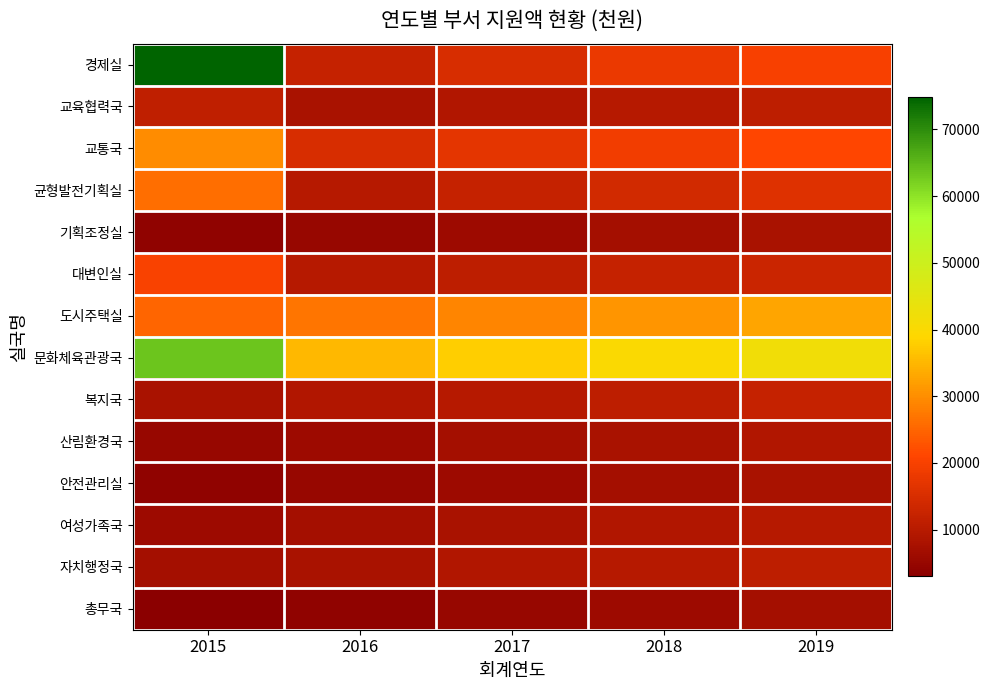

Rank the series at 2016 from highest to lowest value.

문화체육관광국, 도시주택실, 교통국, 경제실, 균형발전기획실, 대변인실, 복지국, 교육협력국, 자치행정국, 여성가족국, 산림환경국, 기획조정실, 안전관리실, 총무국